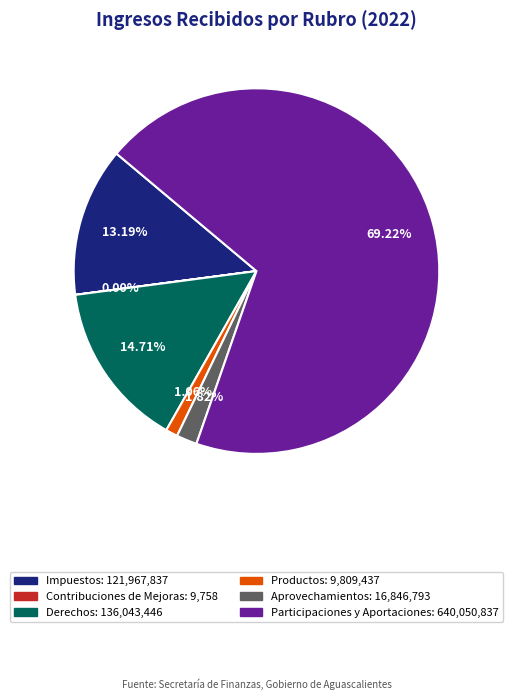

Which category has the biggest portion of the pie?

Participaciones y Aportaciones